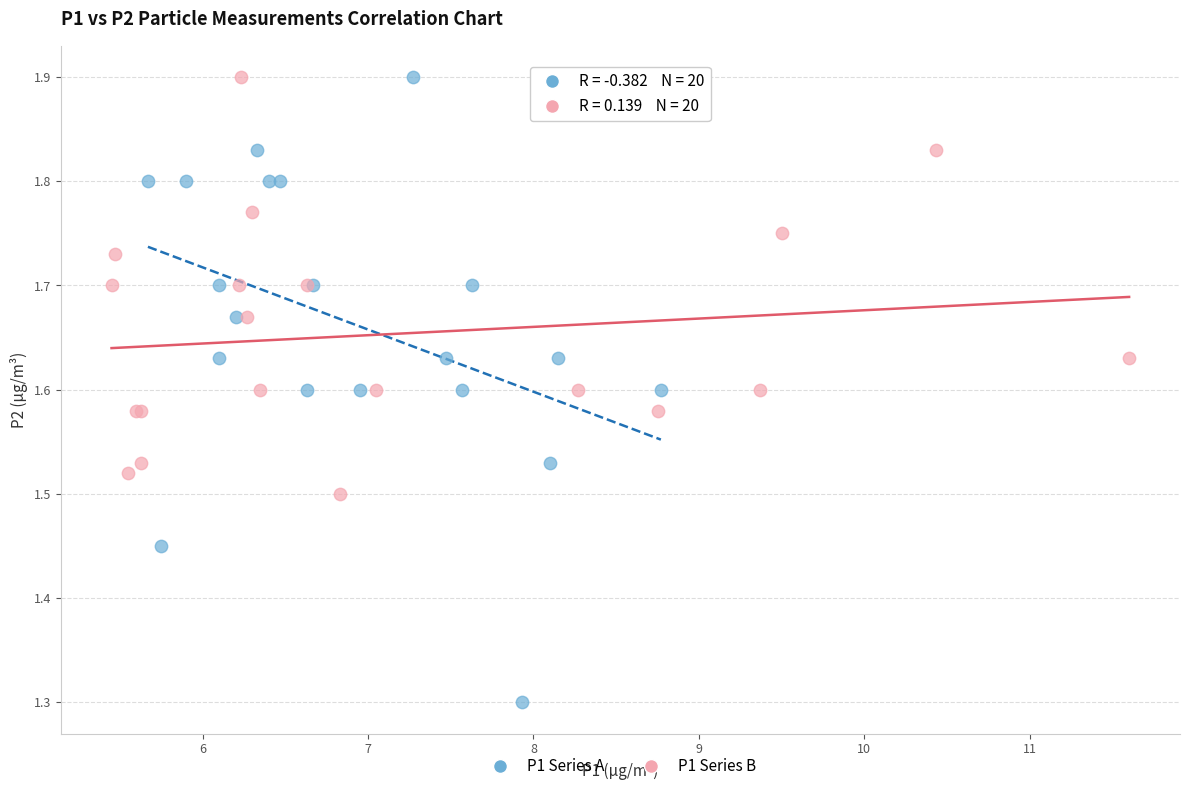

Which series has the widest spread of Y values?

P1 Series A